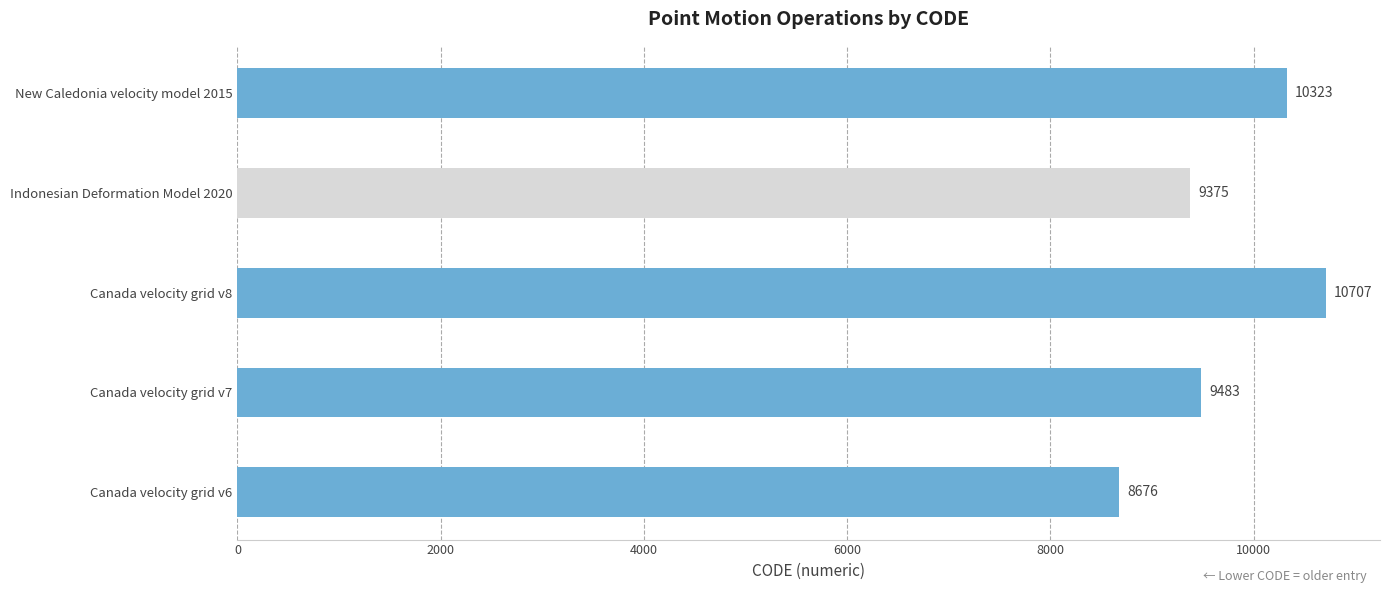

True or false: the data shows 15145 at New Caledonia velocity model 2015.

False